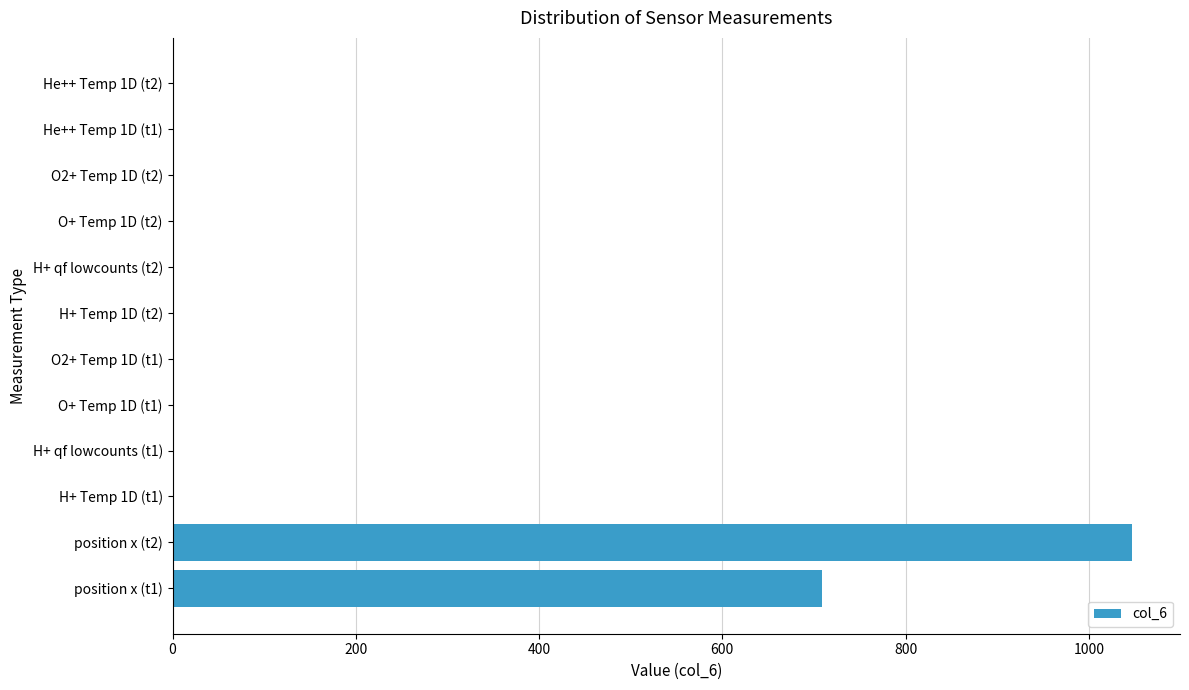

Which label corresponds to the largest value in the chart?

position x (t2)